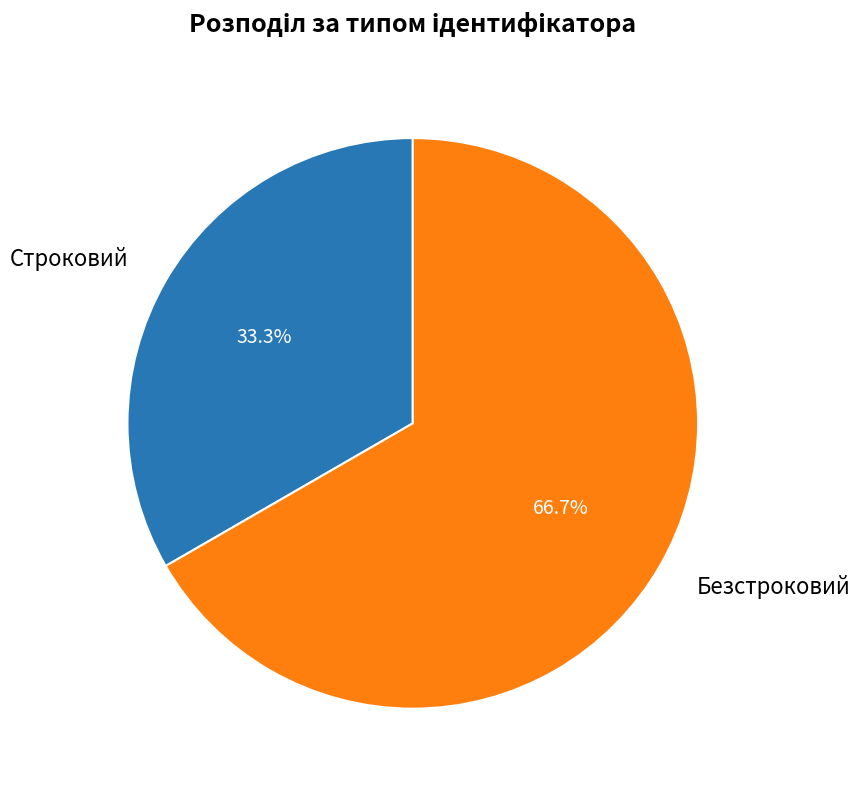

To the nearest percent, what is the average slice percentage?

50%